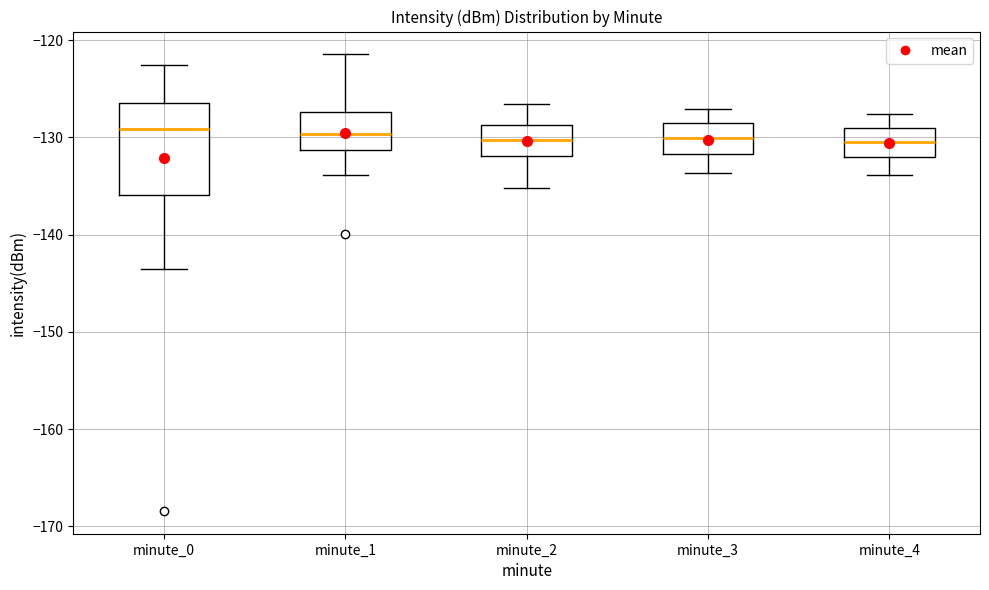

Reading left to right, read every box against the y-axis: the position of its median line, the range the box covers, and the ends of its whiskers. The values are not printed on the chart, so give them approximately, as read against the axis.

minute_0: median -129, box -136 to -126, whiskers -143 to -123
minute_1: median -130, box -131 to -127, whiskers -134 to -121
minute_2: median -130, box -132 to -129, whiskers -135 to -127
minute_3: median -130, box -132 to -129, whiskers -134 to -127
minute_4: median -130, box -132 to -129, whiskers -134 to -128